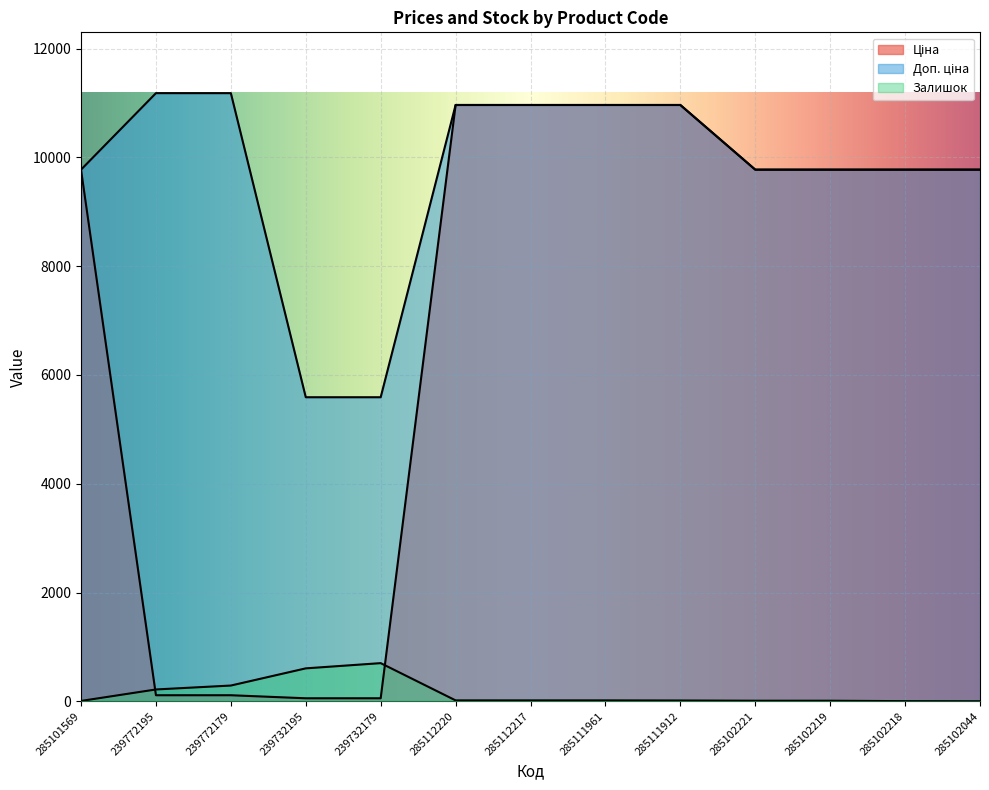

Rank the categories by Залишок value from highest to lowest.

239732179, 239732195, 239772179, 239772195, 285112220, 285112217, 285111961, 285111912, 285102221, 285102219, 285101569, 285102218, 285102044